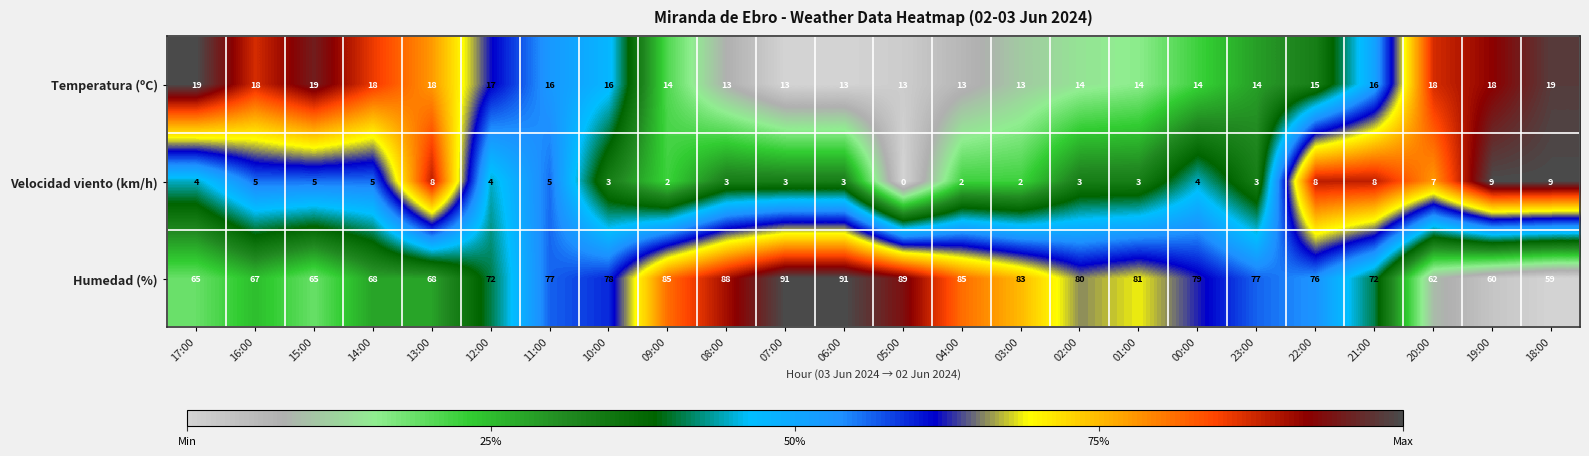

Which series has the widest spread of values?

Humedad (%)